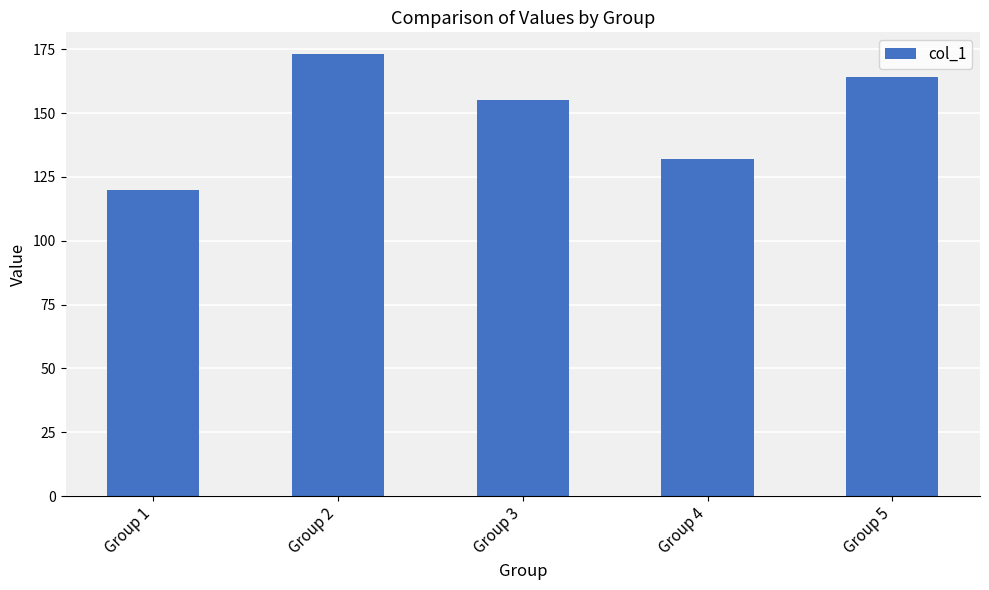

Between Group 1 and Group 2, which is larger?

Group 2